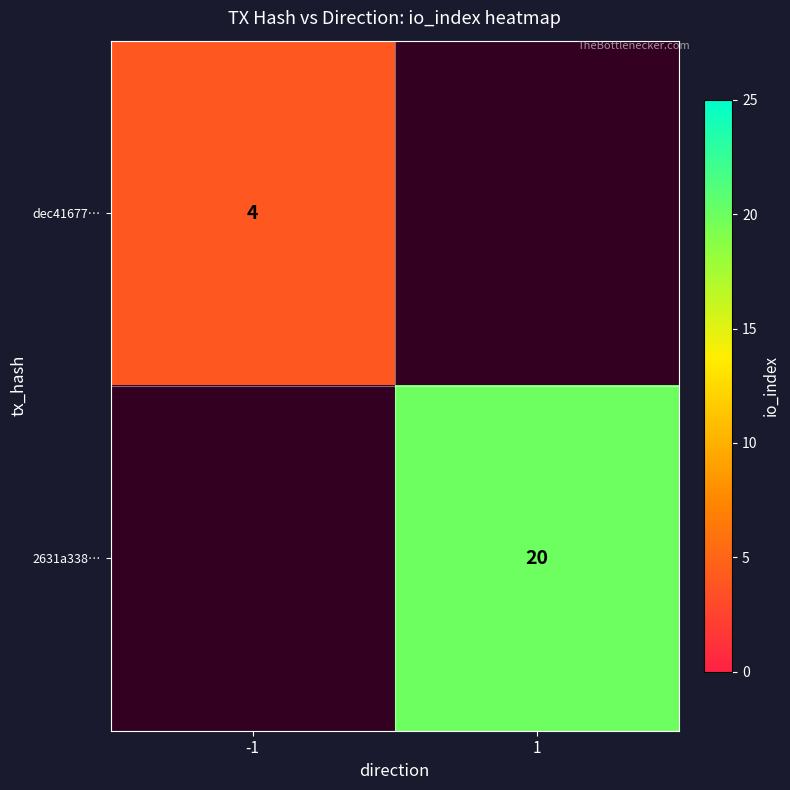

Is it true that 2631a338… equals 20 at 1?

True